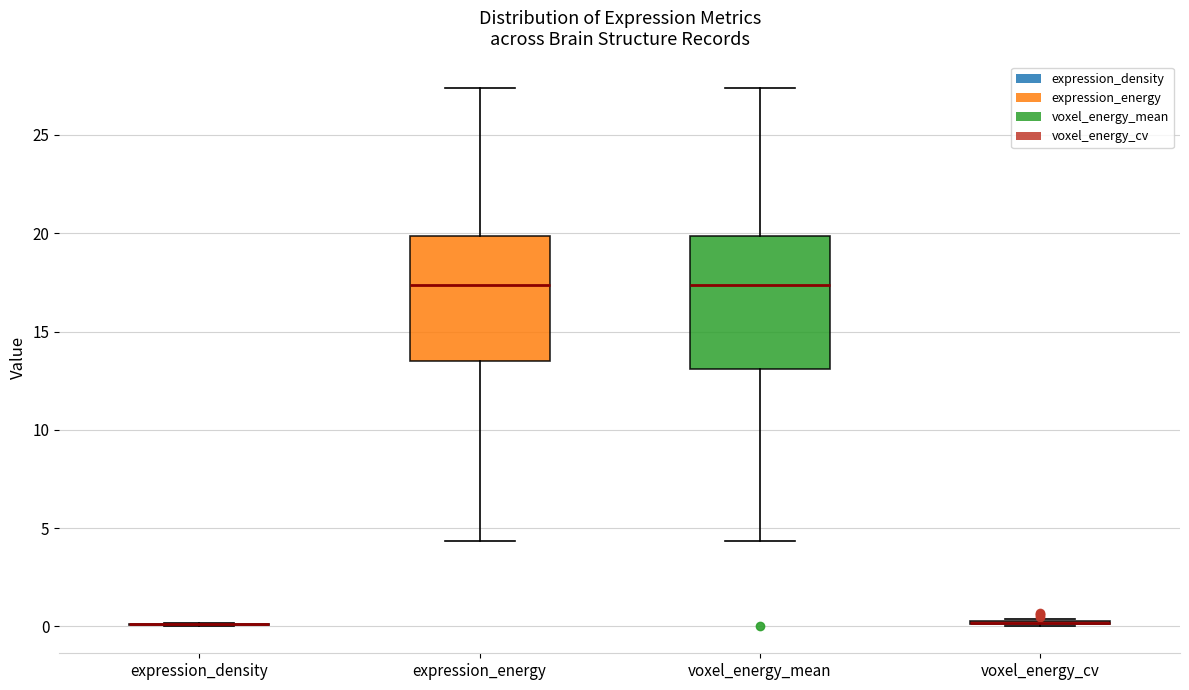

Reading left to right, read every box against the y-axis: the position of its median line, the range the box covers, and the ends of its whiskers. The values are not printed on the chart, so give them approximately, as read against the axis.

expression_density: box collapsed to a line at 0.0, whiskers 0.0 to 0.0
expression_energy: median 17.5, box 13.5 to 20.0, whiskers 4.5 to 27.5
voxel_energy_mean: median 17.5, box 13.0 to 20.0, whiskers 4.5 to 27.5
voxel_energy_cv: box collapsed to a line at 0.0, whiskers 0.0 to 0.5